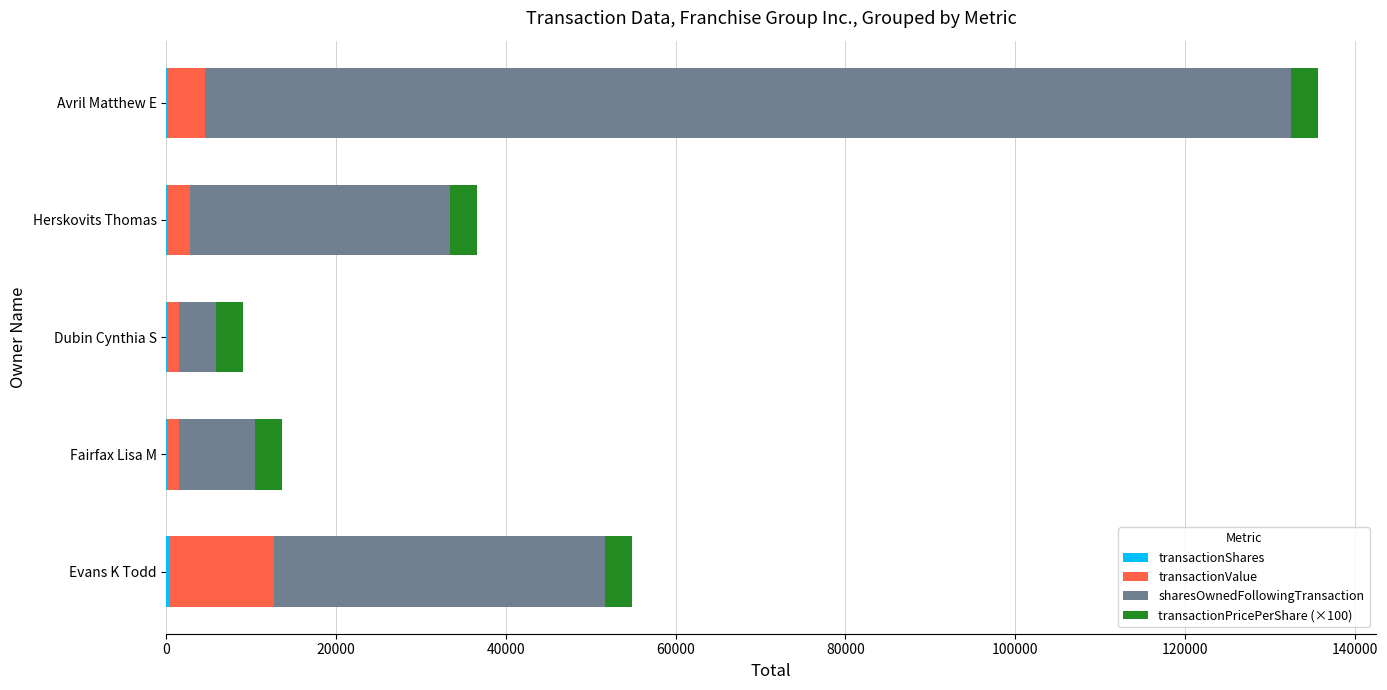

At which category is the sum across all series the highest?

Avril Matthew E